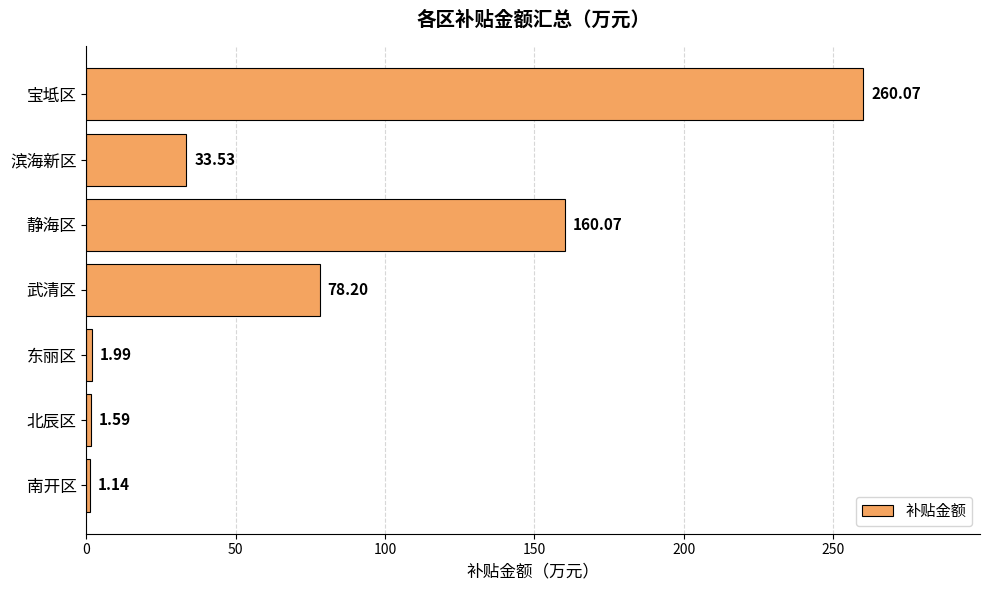

At which label is the value closest to 130?

静海区